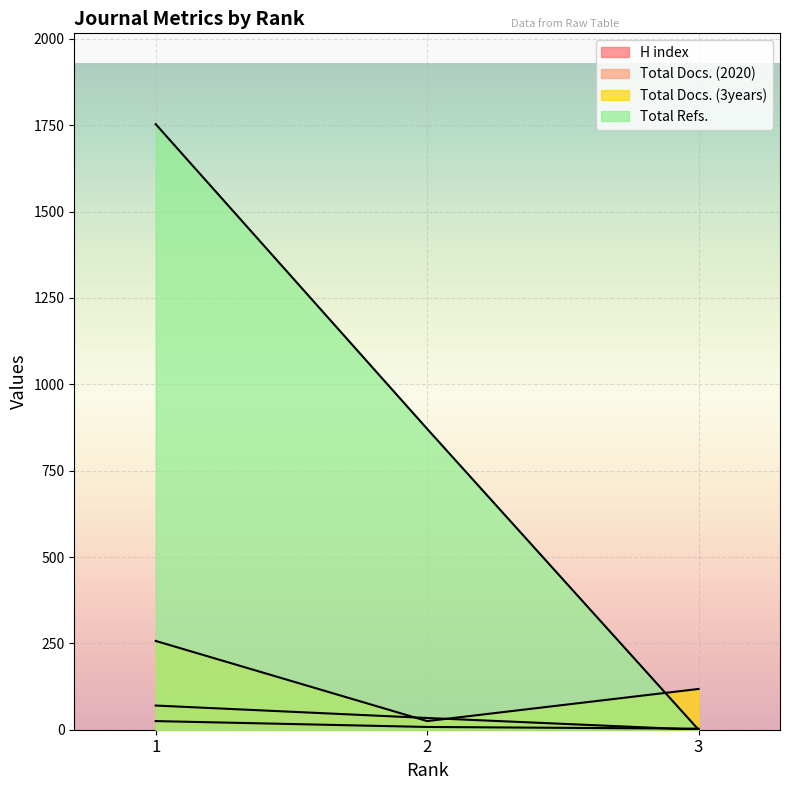

True or false: Total Docs. (2020) has a value of 0 at 3.

True